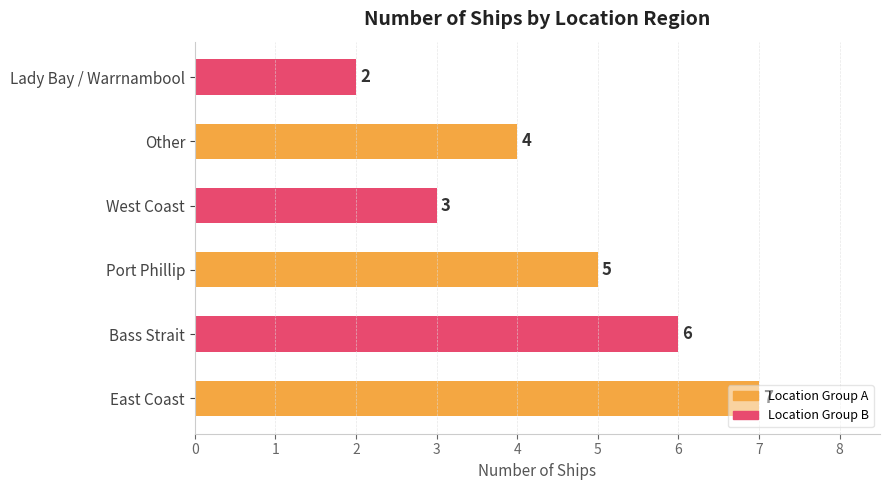

What is the difference between the maximum and second lowest values?

4